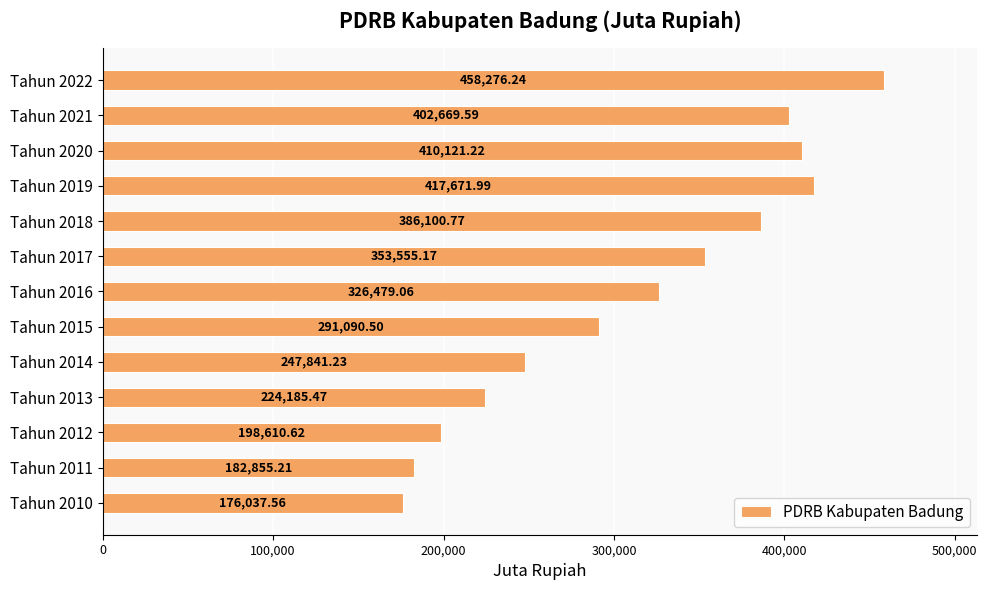

What is the change in value from Tahun 2018 to Tahun 2022?

+72175.5